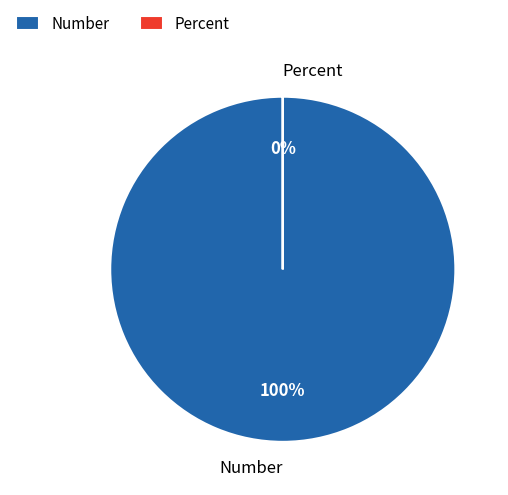

How many segments does this pie chart have?

2